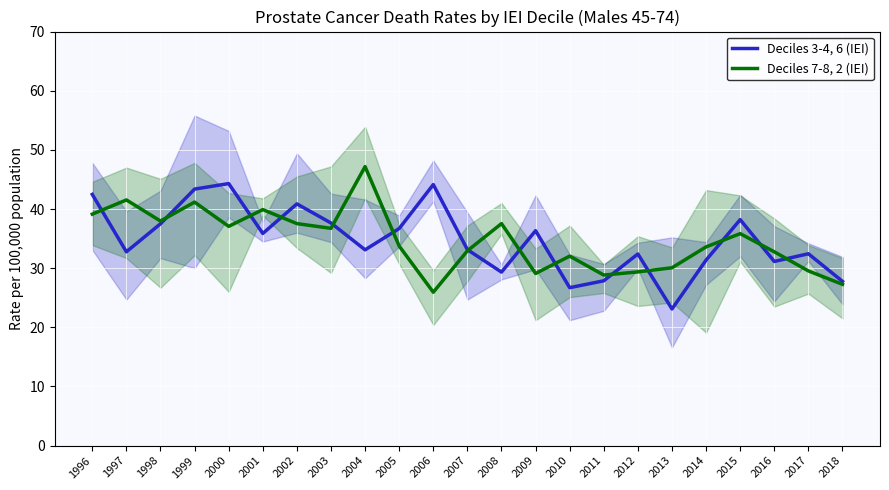

How many values in the Deciles 3-4, 6 (IEI) series exceed 33?

13